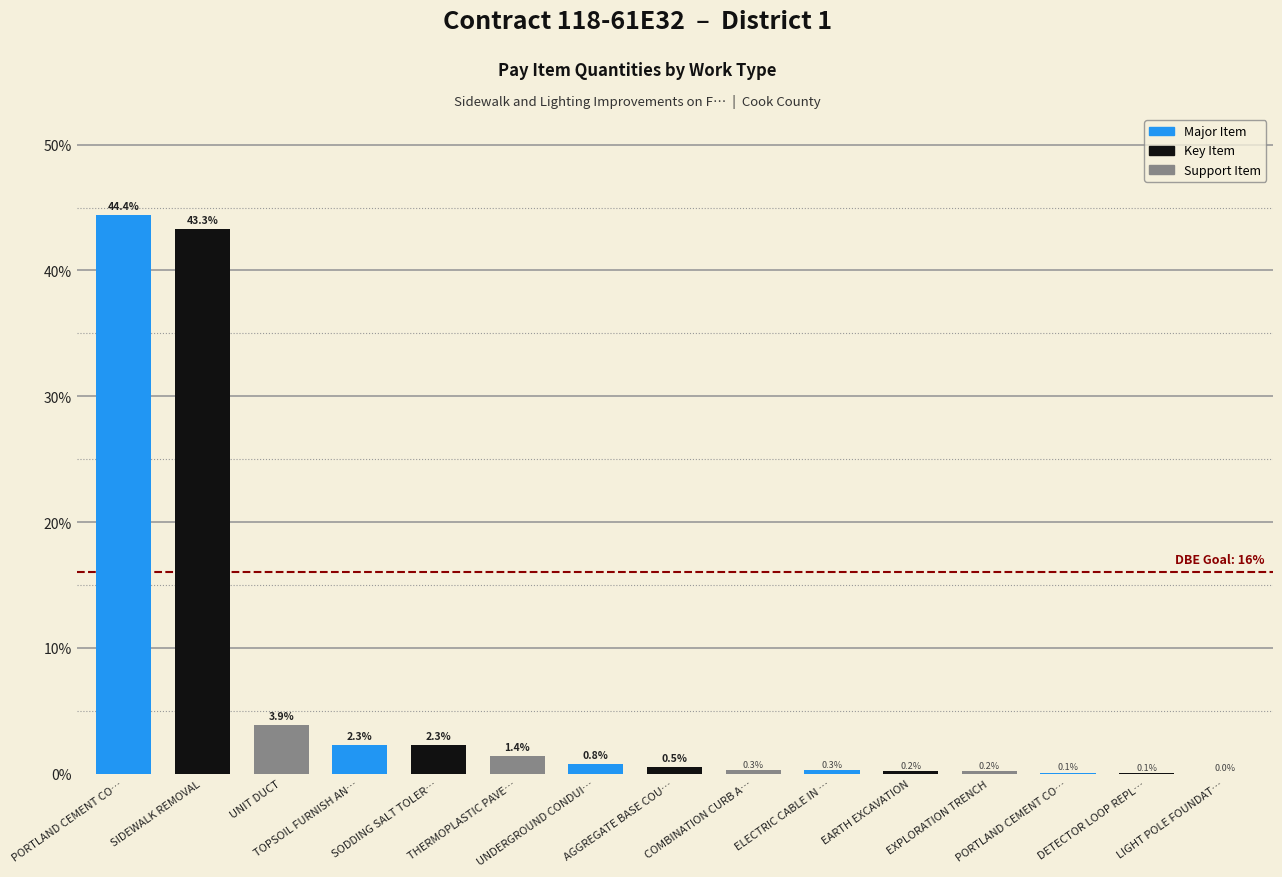

True or false: the data shows 27.9 at SIDEWALK REMOVAL.

False